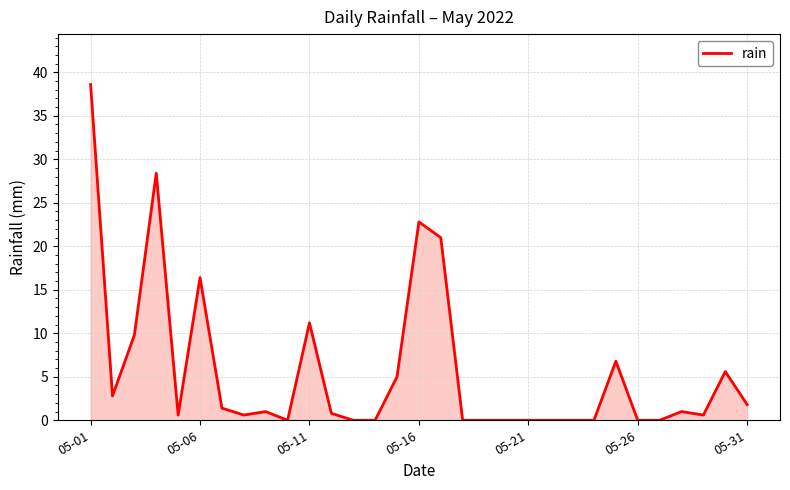

What is the maximum value shown in the chart?

38.6